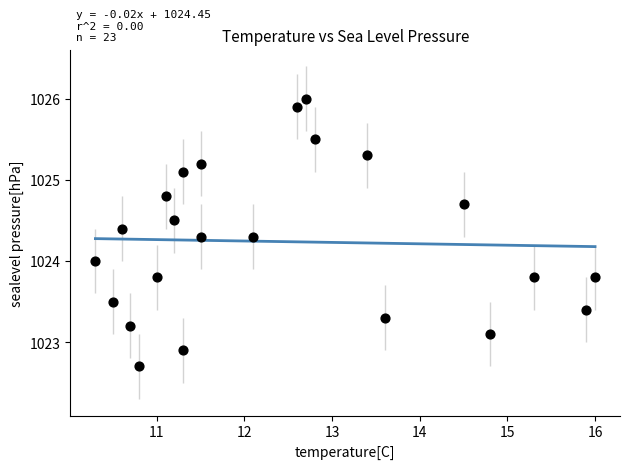

What is the range of X values (max minus min)?

5.7